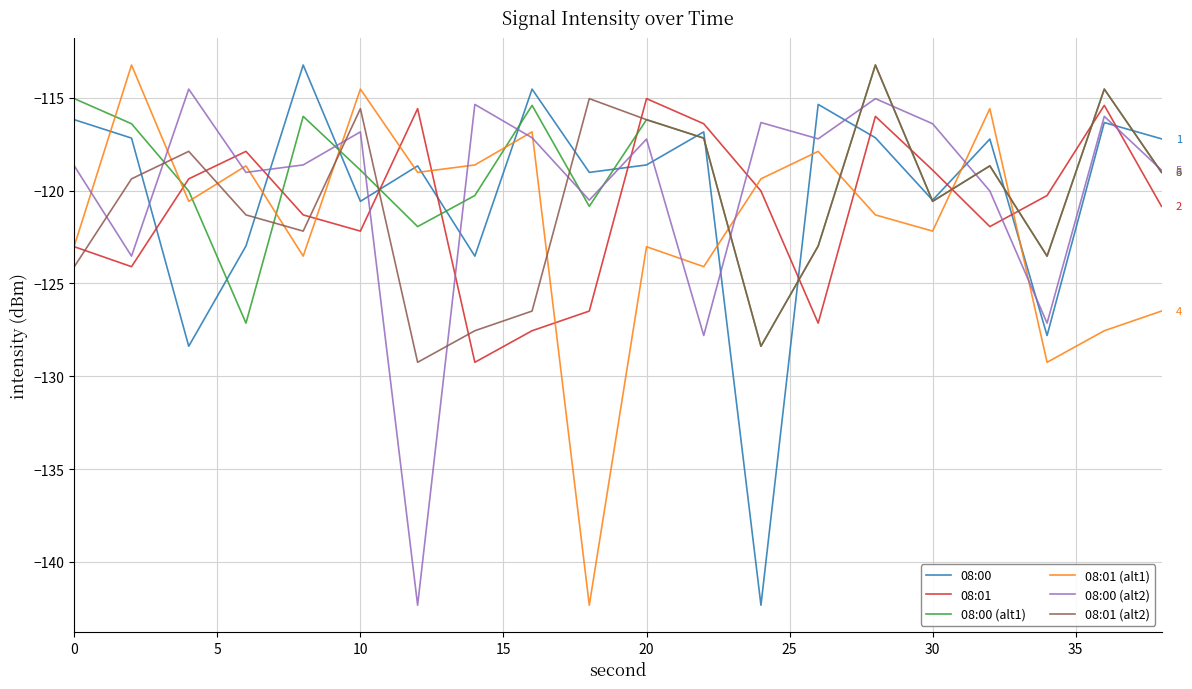

True or false: 08:01 (alt1) and 08:00 (alt1) cross at least once.

True